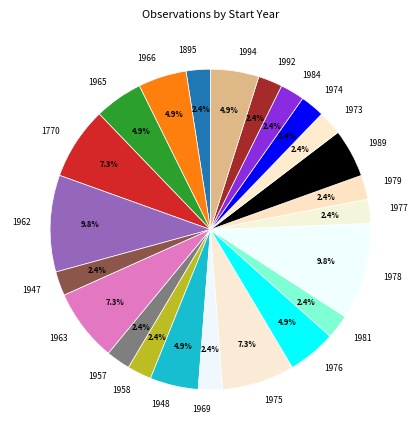

Does 1977 account for over 50% of the chart?

No